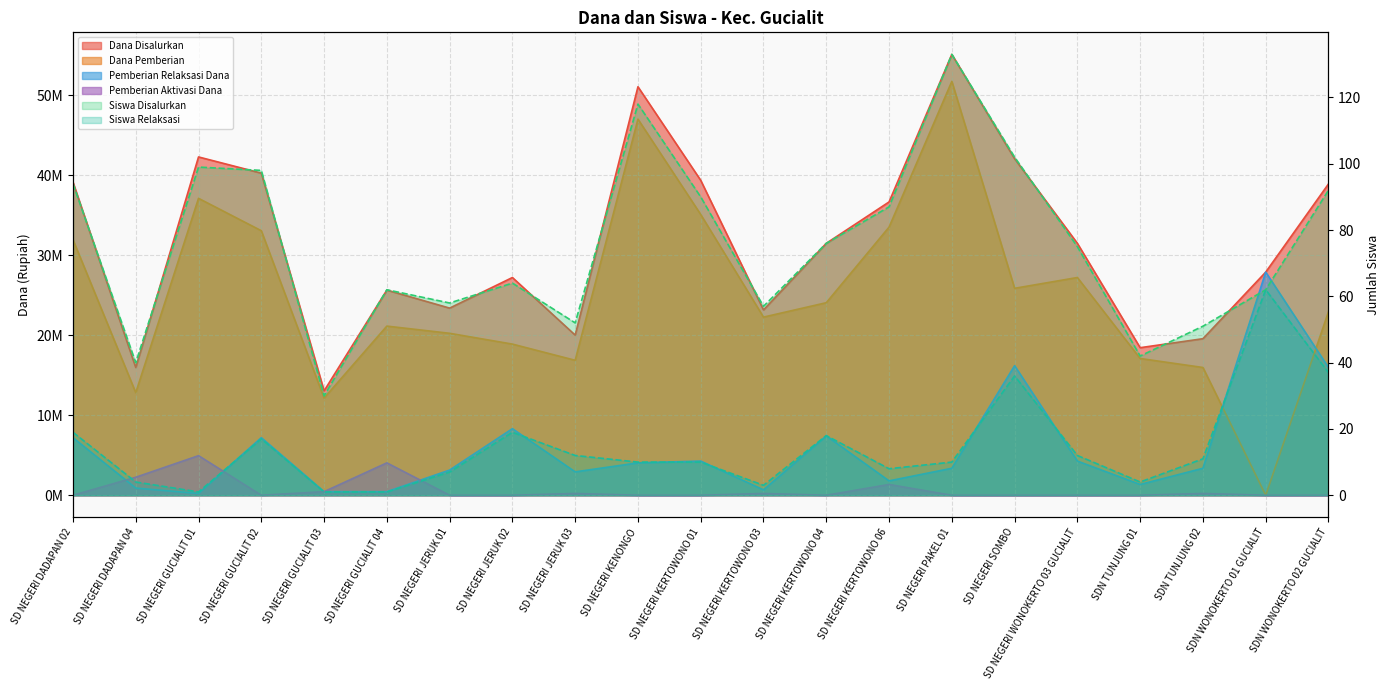

The value of Dana Disalurkan at SDN TUNJUNG 02 is 19575000. True or false?

True